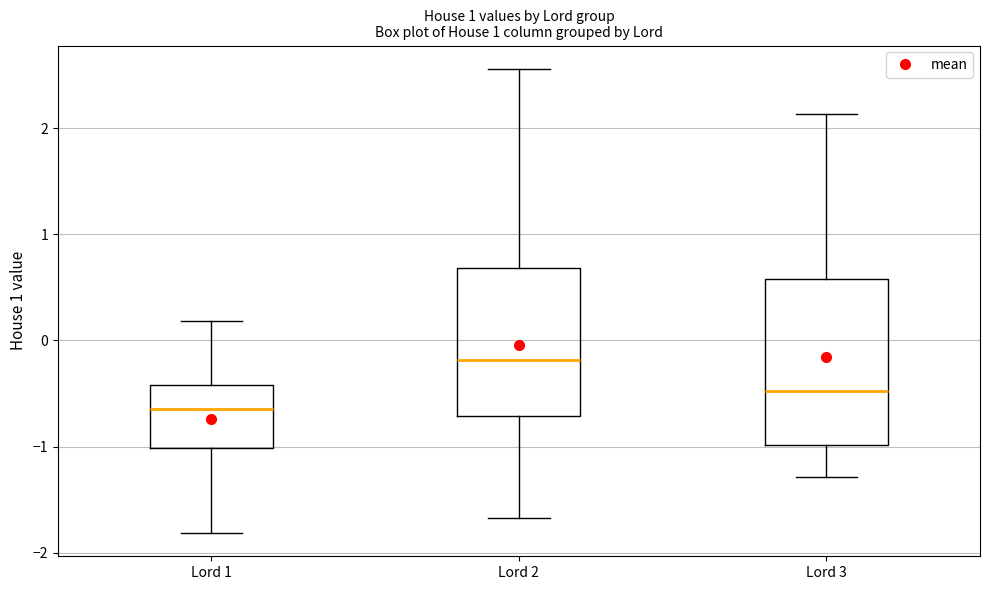

Reading left to right, read every box against the y-axis: the position of its median line, the range the box covers, and the ends of its whiskers. The values are not printed on the chart, so give them approximately, as read against the axis.

Lord 1: median -0.6, box -1.0 to -0.4, whiskers -1.8 to 0.2
Lord 2: median -0.2, box -0.7 to 0.7, whiskers -1.7 to 2.6
Lord 3: median -0.5, box -1.0 to 0.6, whiskers -1.3 to 2.1